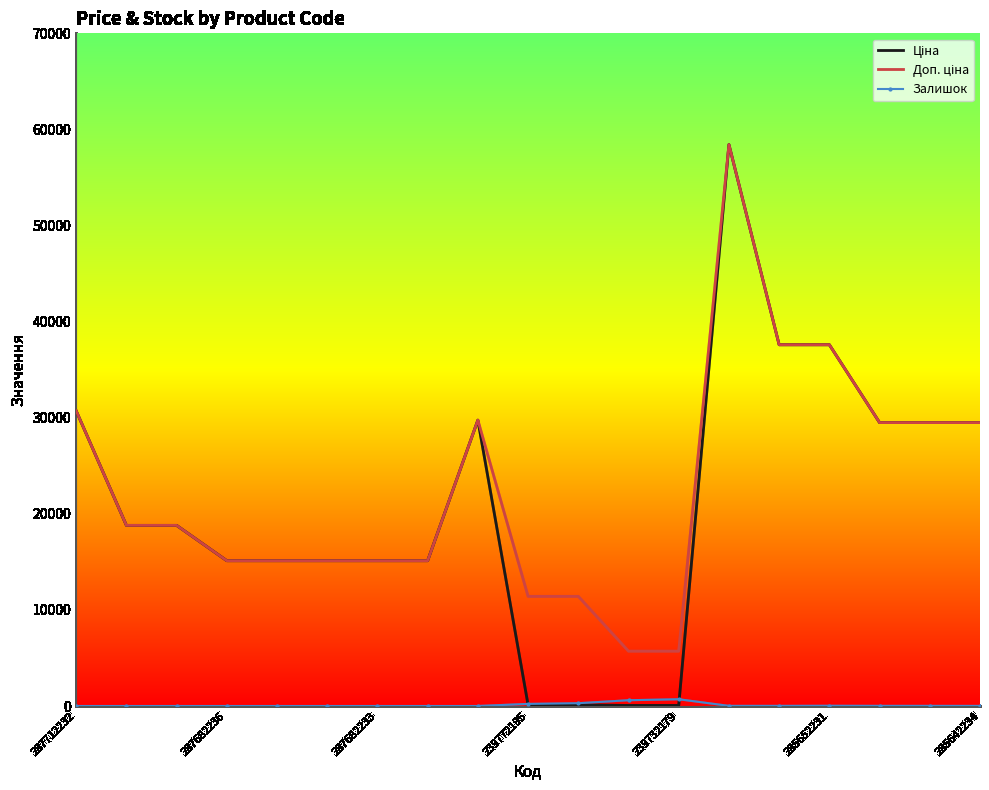

What is the greatest value displayed?

58426.5